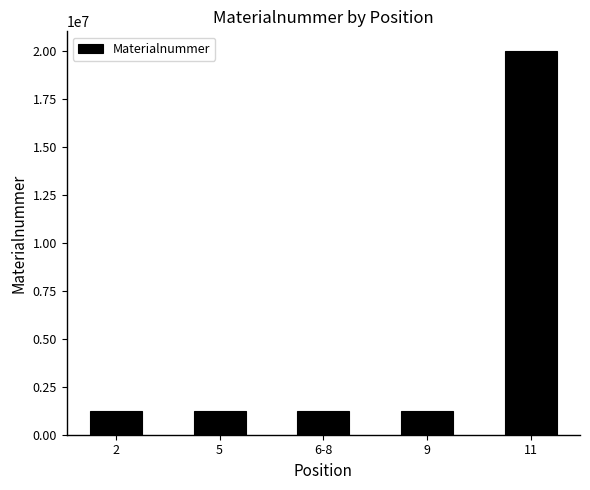

What is the average value?

4980200